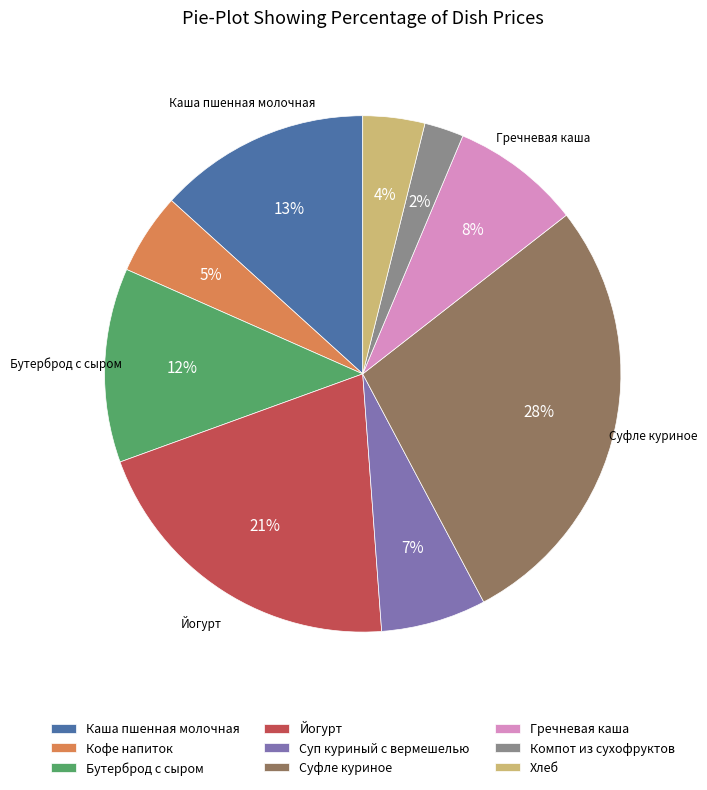

Which has a higher value, Компот из сухофруктов or Суфле куриное?

Суфле куриное